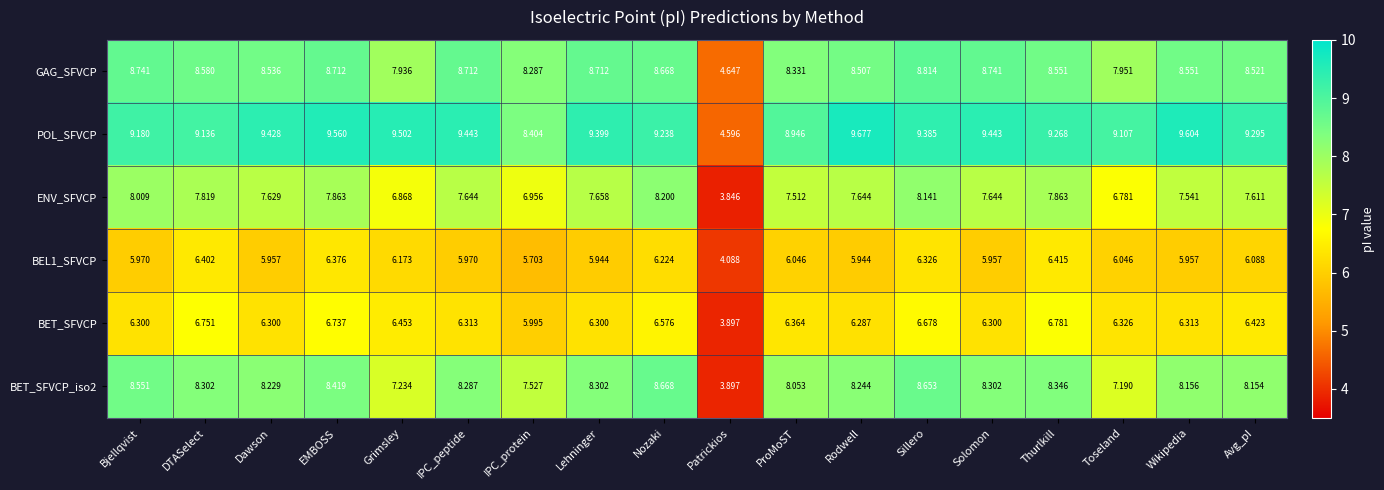

Which category has the lowest value in the ENV_SFVCP series?

Patrickios